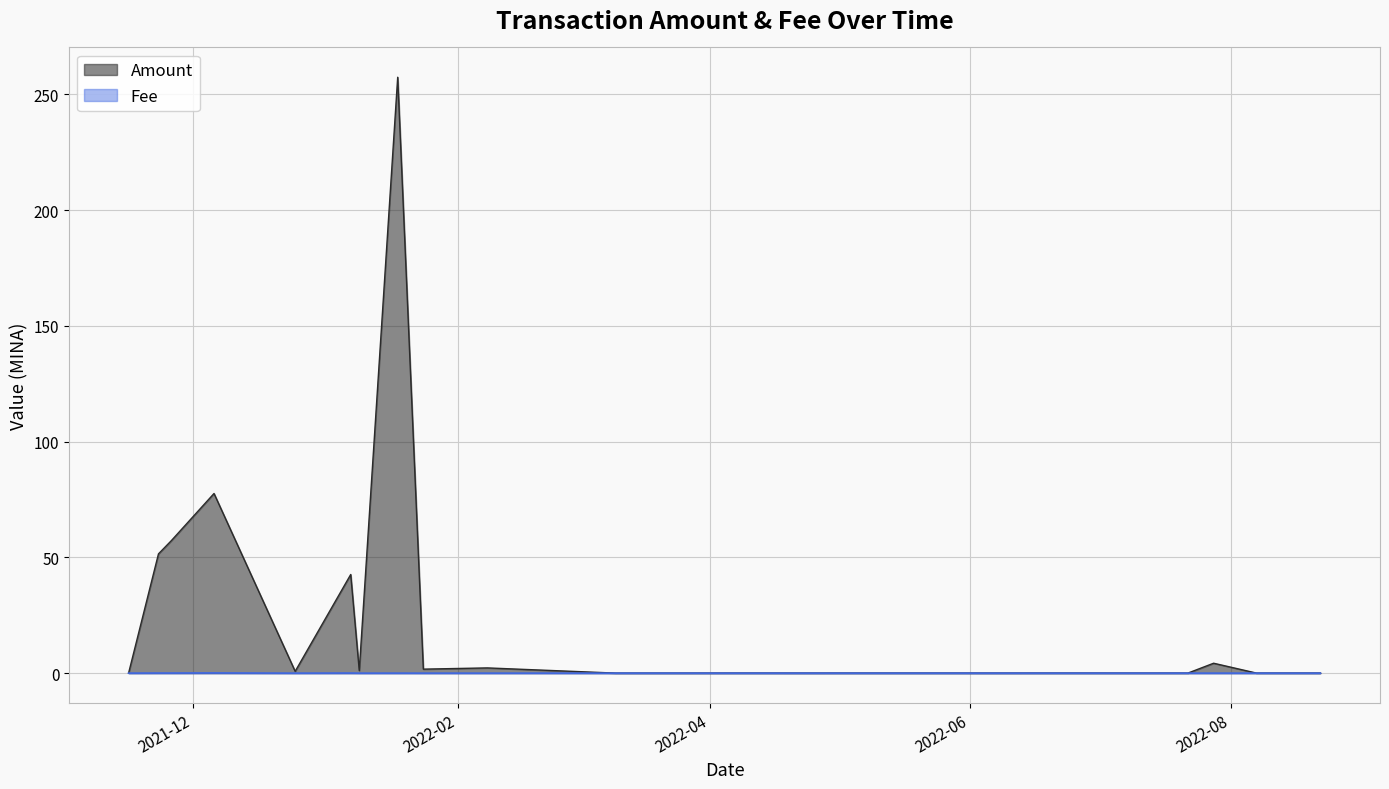

After their last crossing, which series has the higher values: Amount or Fee?

Amount